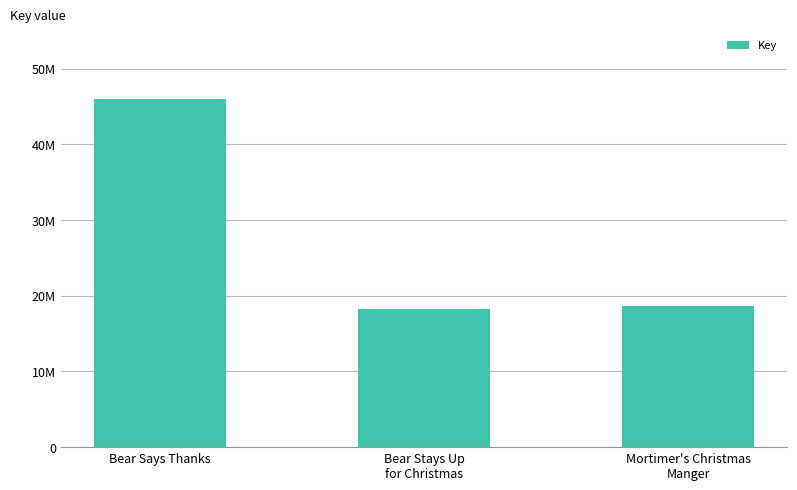

Does the chart contain any negative values?

No